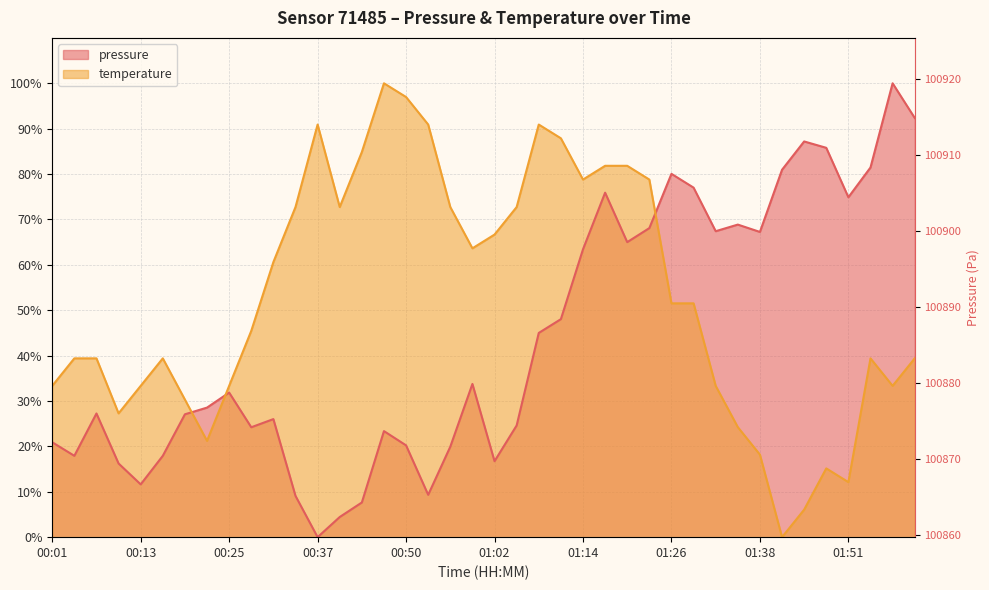

Where do pressure and temperature first cross each other?

00:19 and 00:22